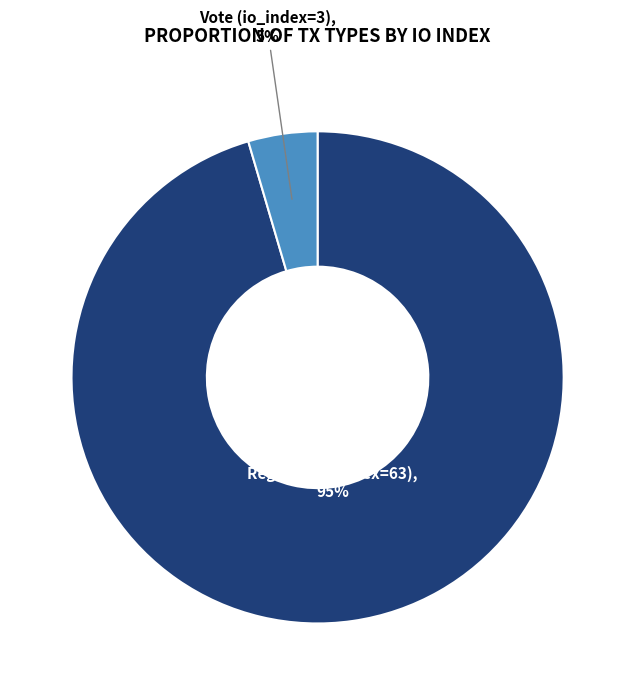

Which category has the biggest portion of the pie?

Regular (io_index=63)